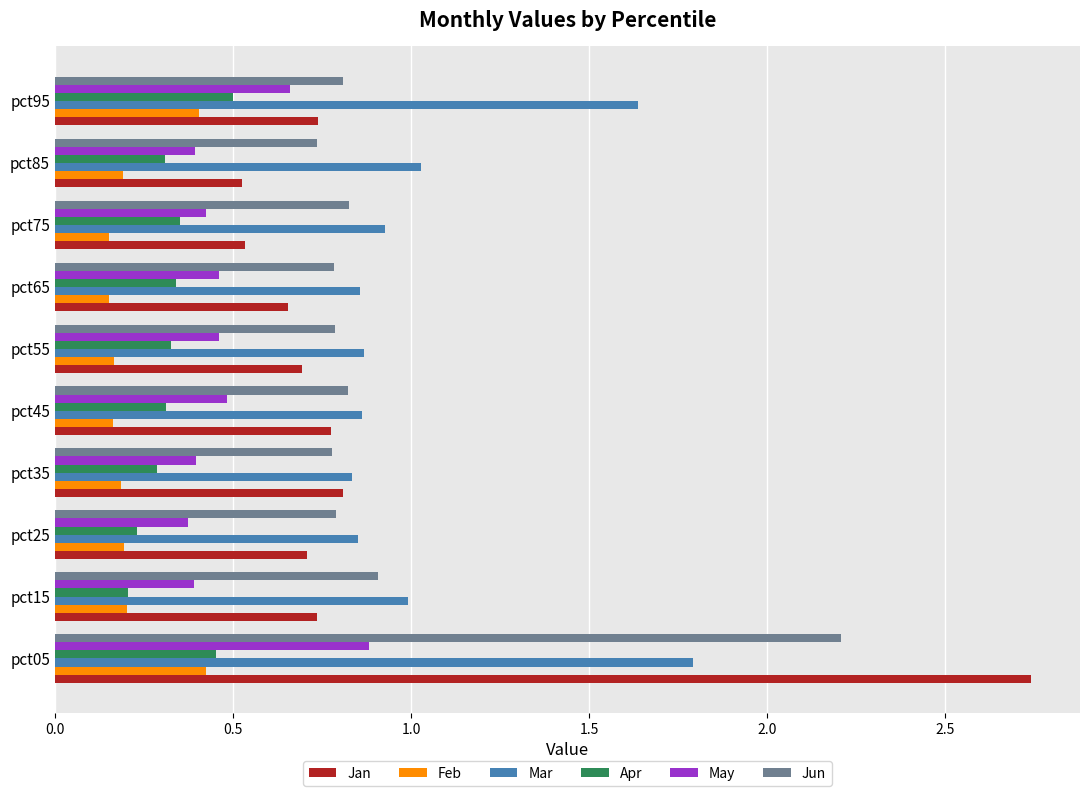

What are all the series names shown in the legend?

Jan, Feb, Mar, Apr, May, Jun